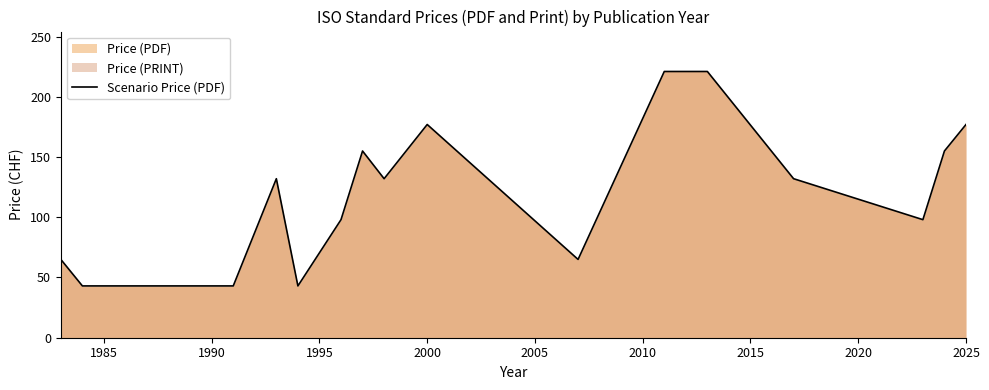

What is the difference between the maximum and minimum values?

178